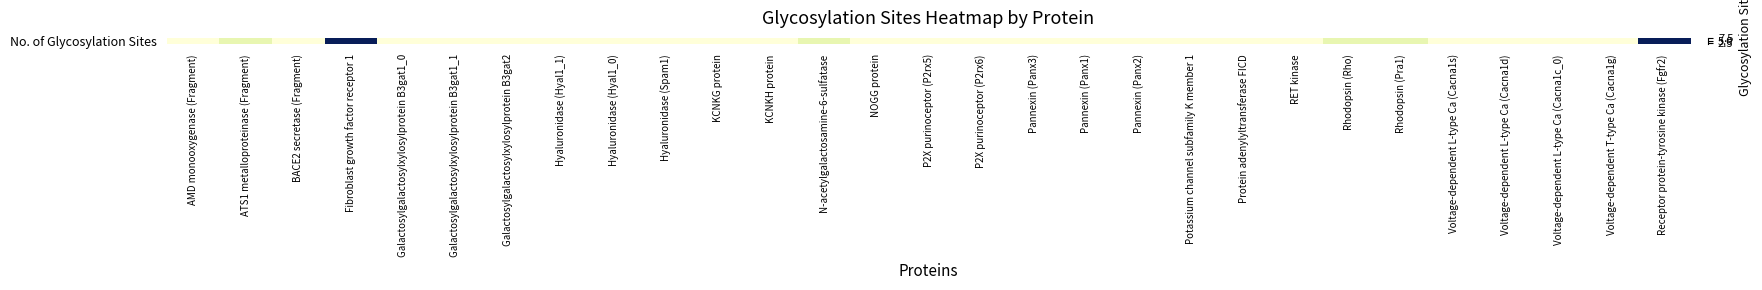

What is the ratio of the value at Pannexin (Panx1) to the value at Hyaluronidase (Hyal1_1)?

1.0